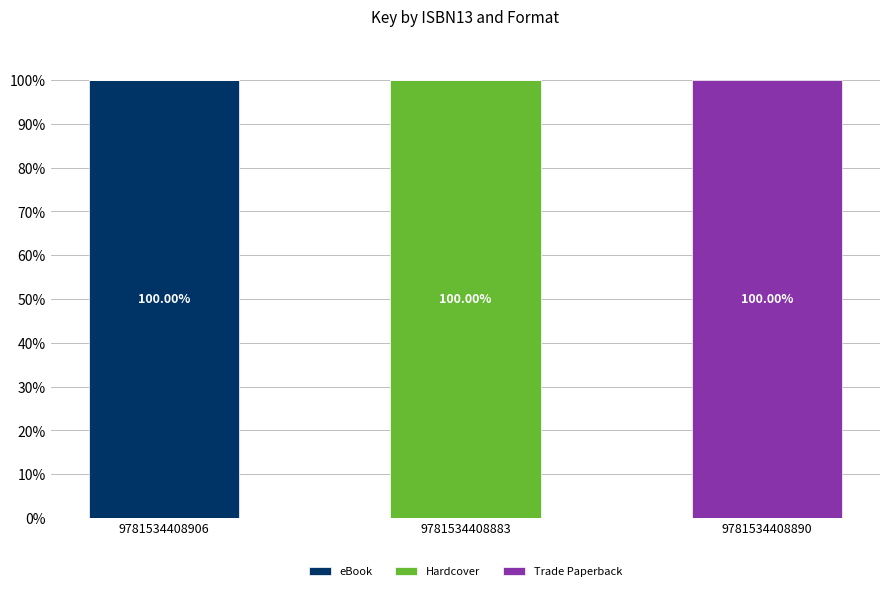

What is the total value across all series at 9781534408890?

100